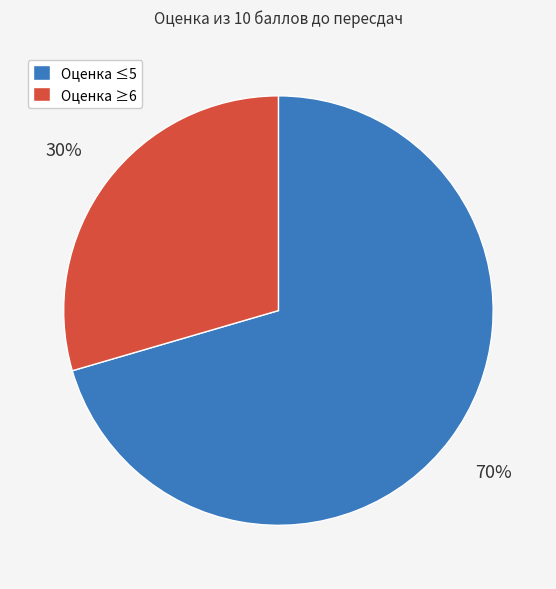

True or false: Оценка ≥6 accounts for 30% of the total.

True